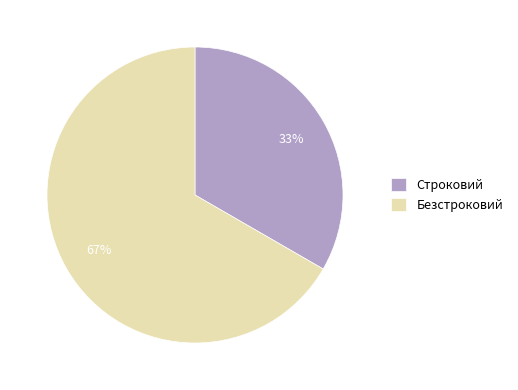

Count the number of slices in the pie.

2